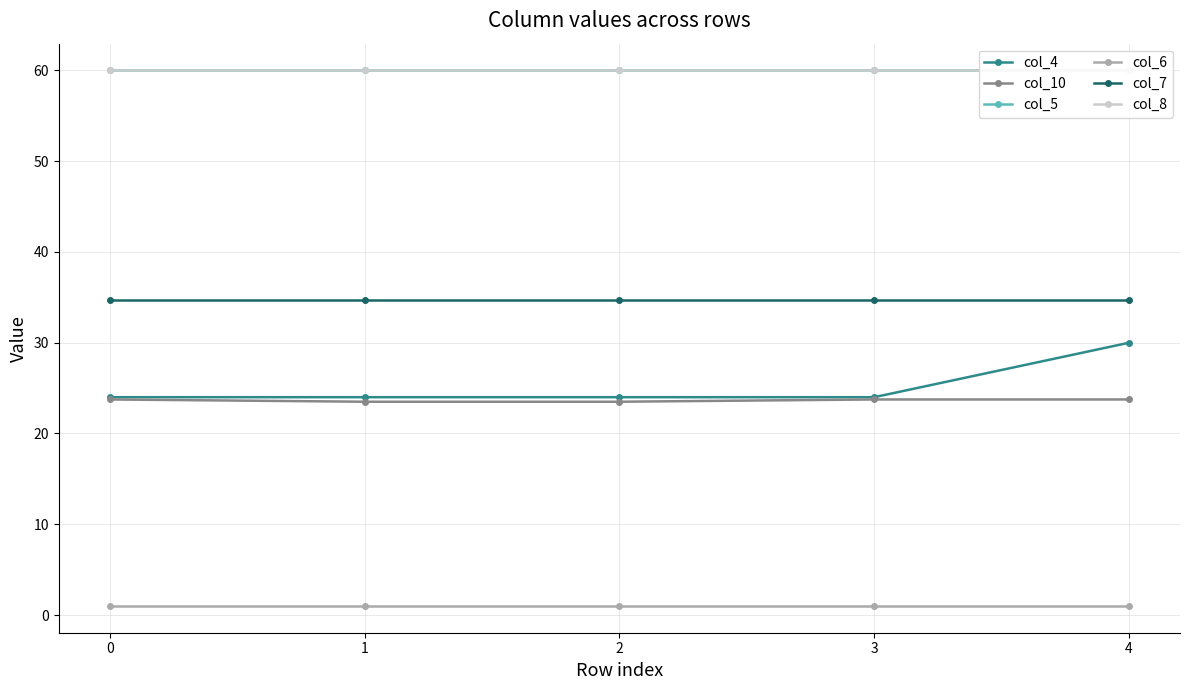

True or false: col_8 and col_7 cross at least once.

False